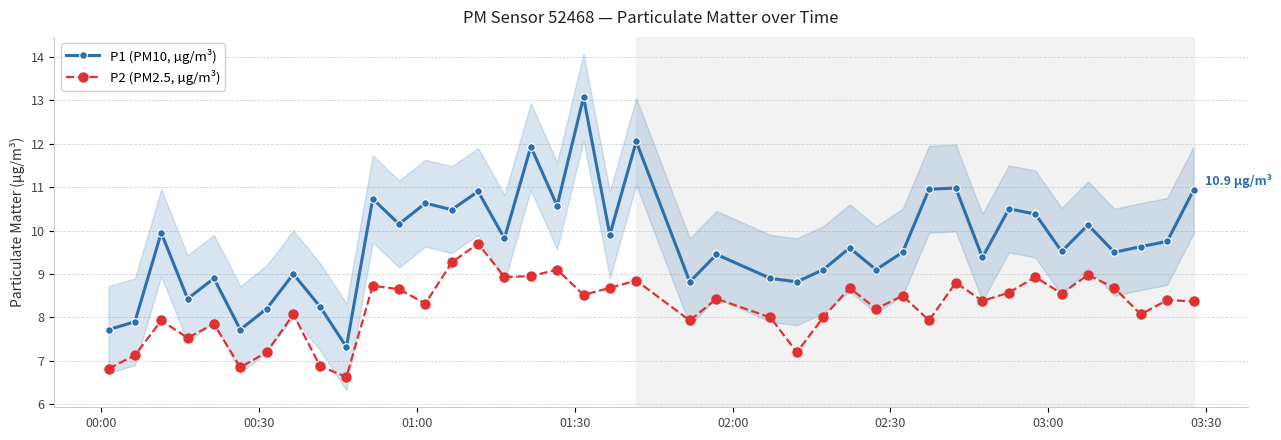

True or false: P2 (PM2.5, µg/m³) and P1 (PM10, µg/m³) intersect in this chart.

False